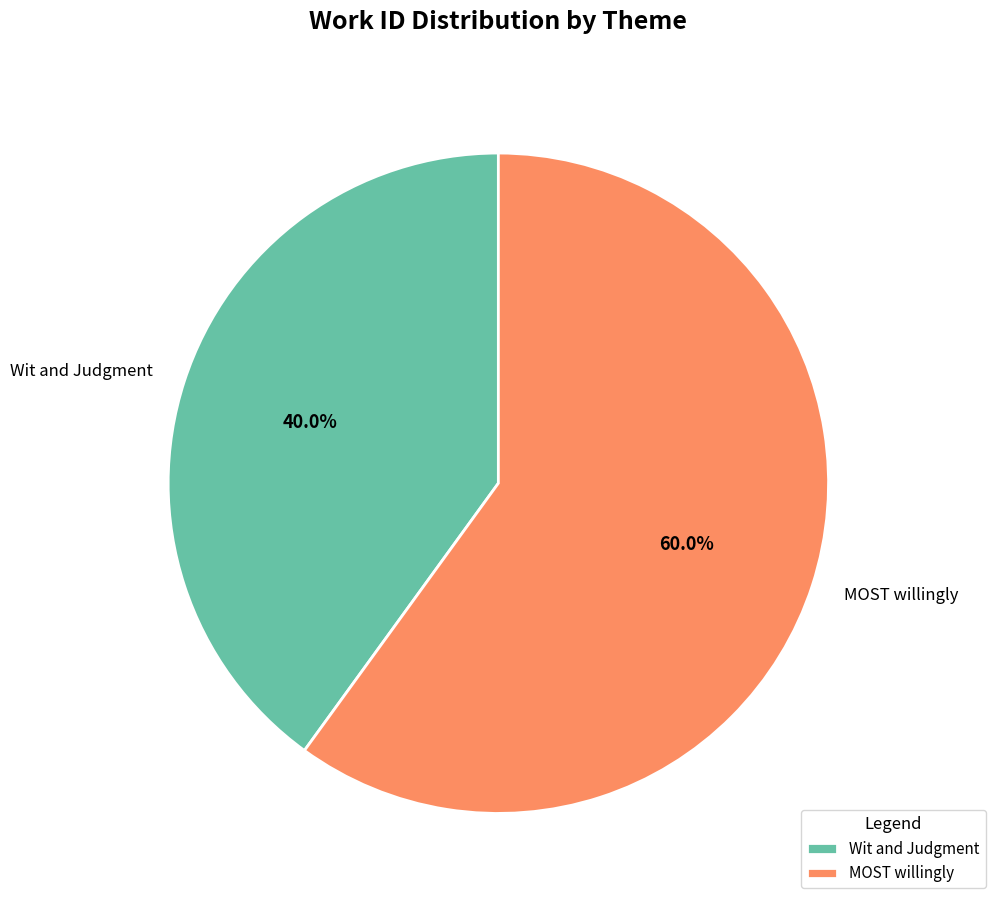

What portion of the pie excludes Wit and Judgment?

60.0%